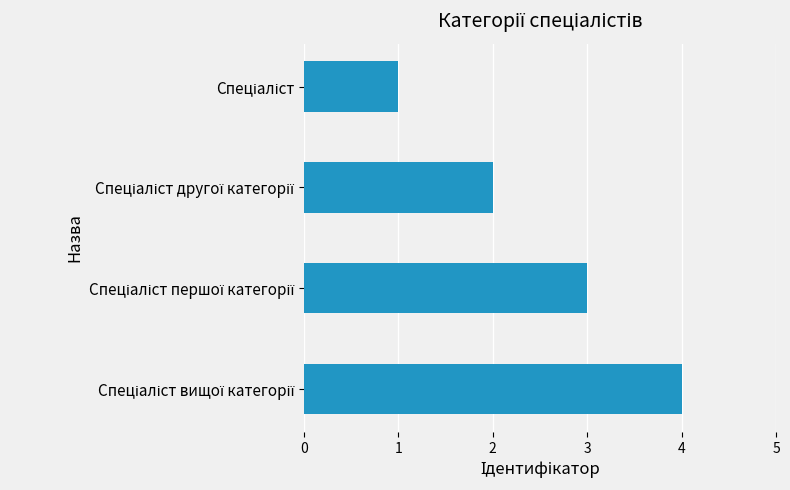

What is the sum of all values?

10